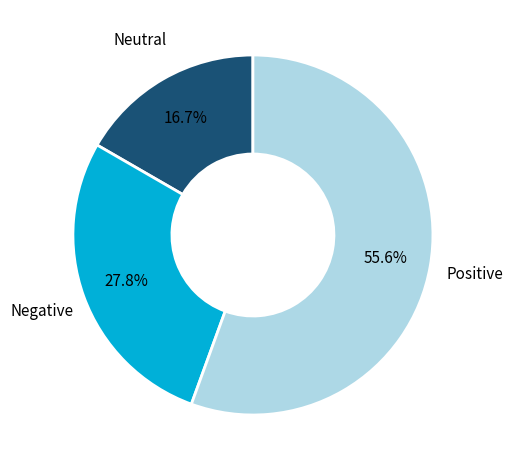

Is there any slice that represents more than half of the pie?

Yes